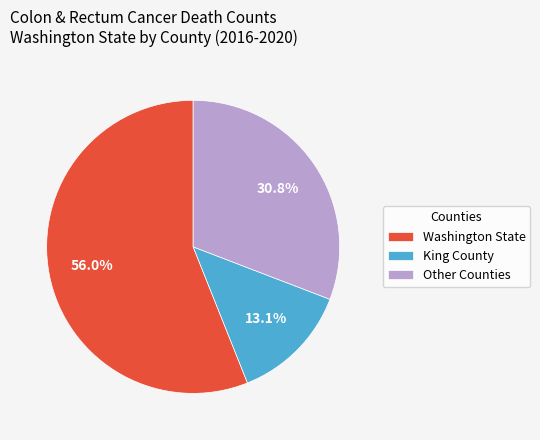

Is there any slice that represents more than half of the pie?

Yes